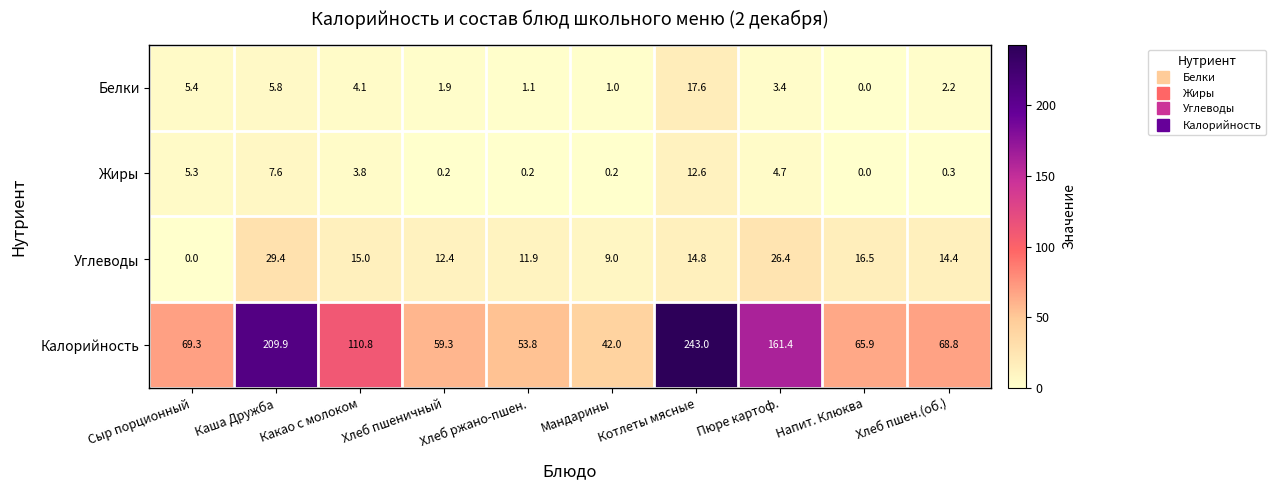

Which series has the largest range (max minus min)?

Калорийность